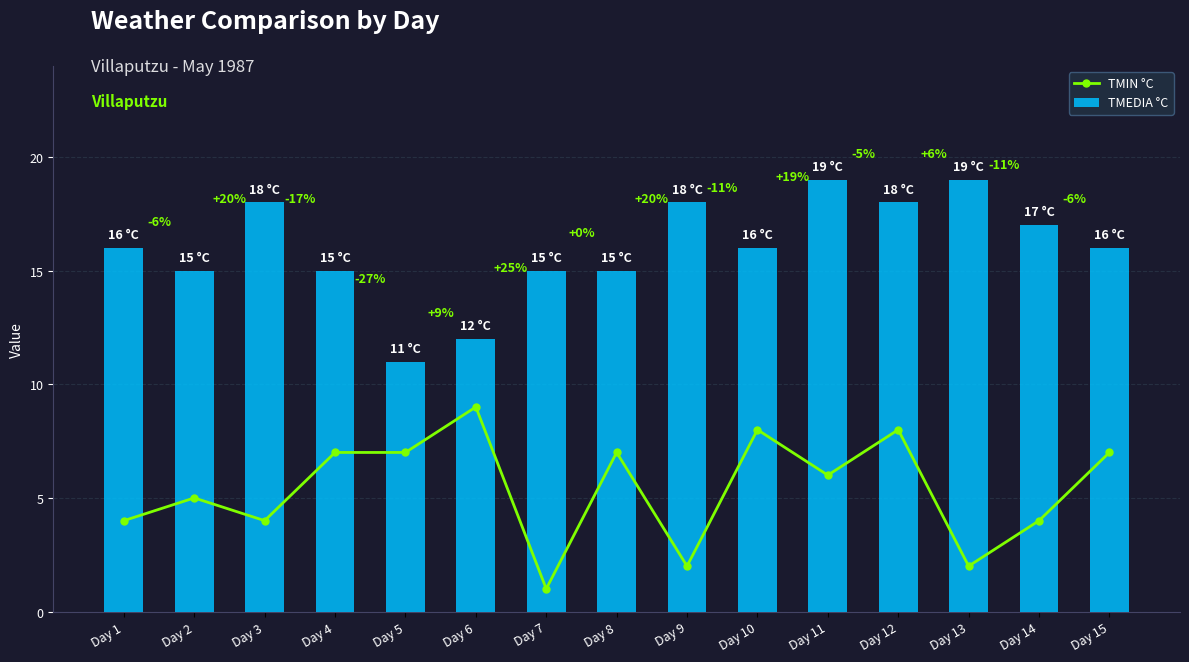

True or false: TMEDIA °C has a value of 9 at Day 13.

False